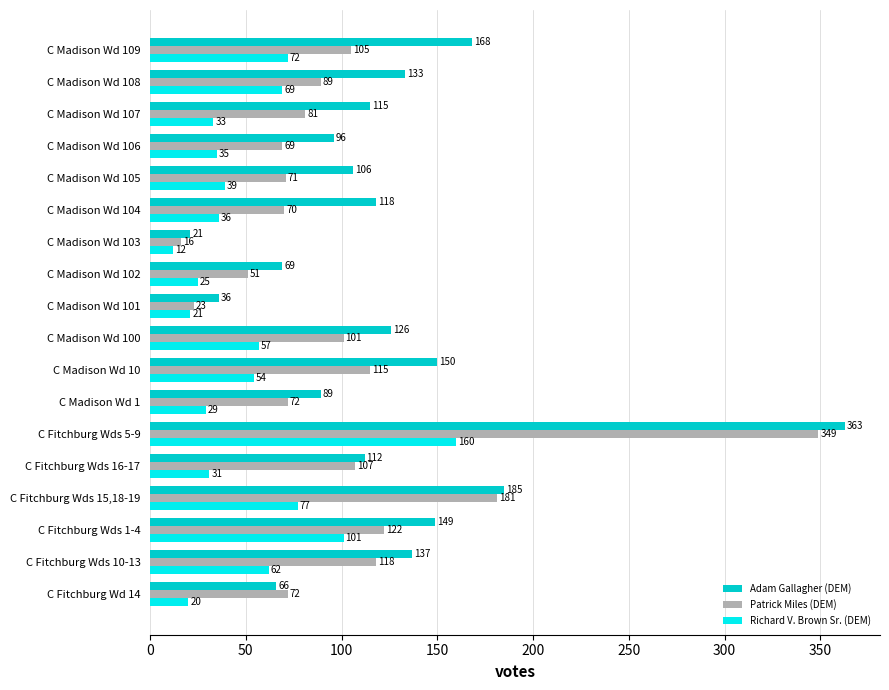

What is the smallest value displayed?

12